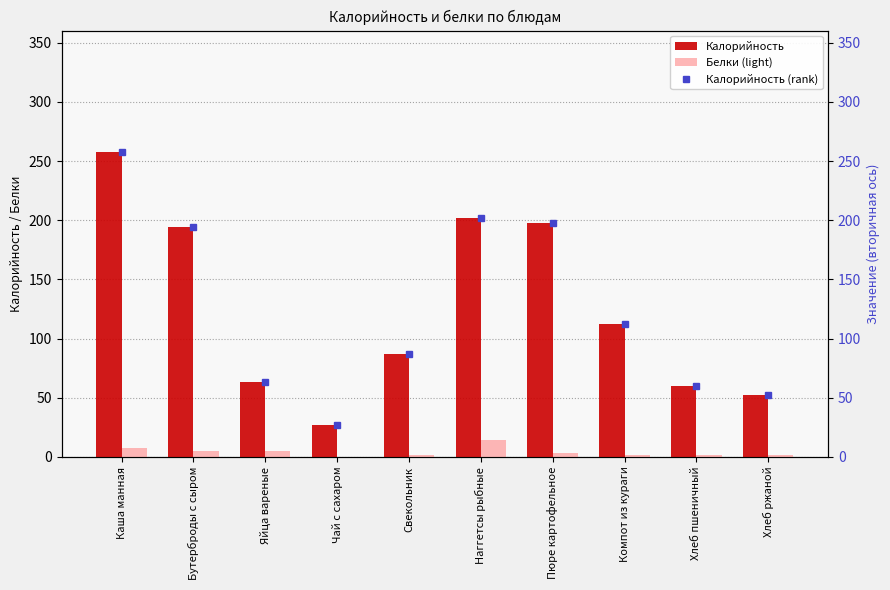

Rank the series at Свекольник from highest to lowest value.

Калорийность, Калорийность (rank), Белки (light)